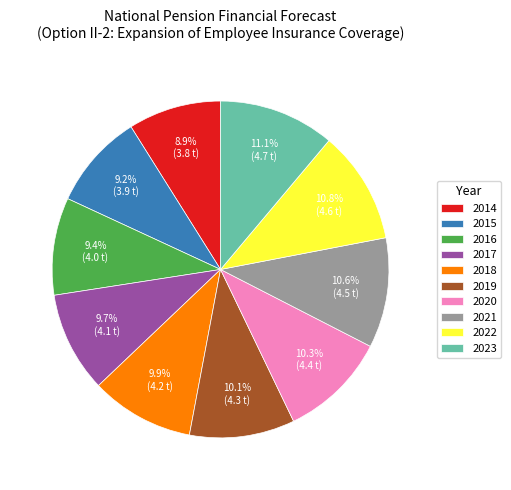

Approximately how many times larger is the value at 2019 compared to 2023?

0.9